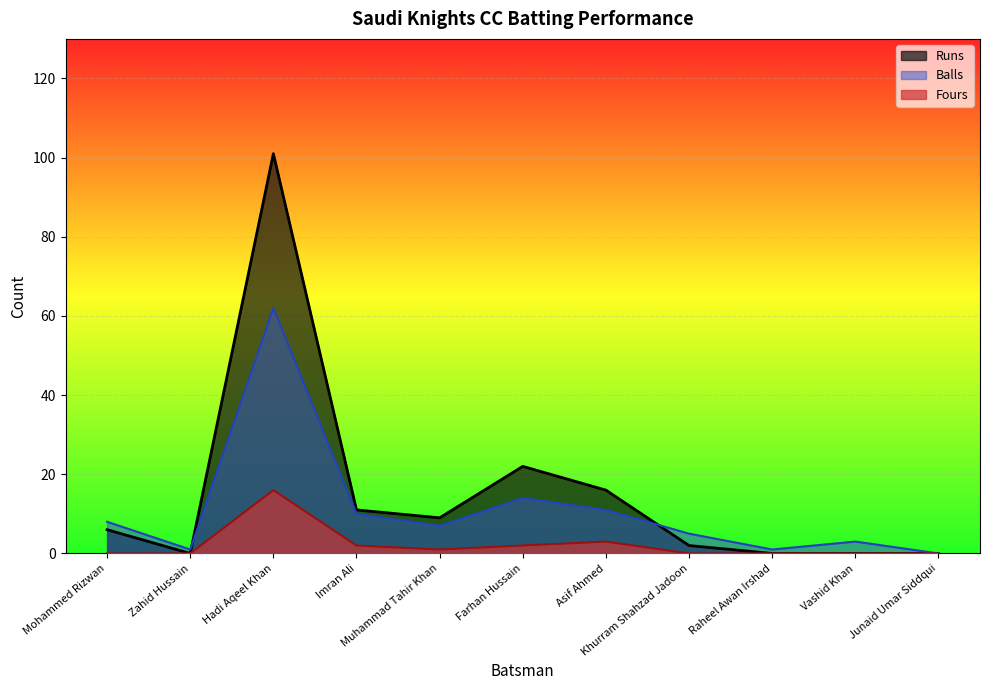

Which series has the largest range (max minus min)?

Runs